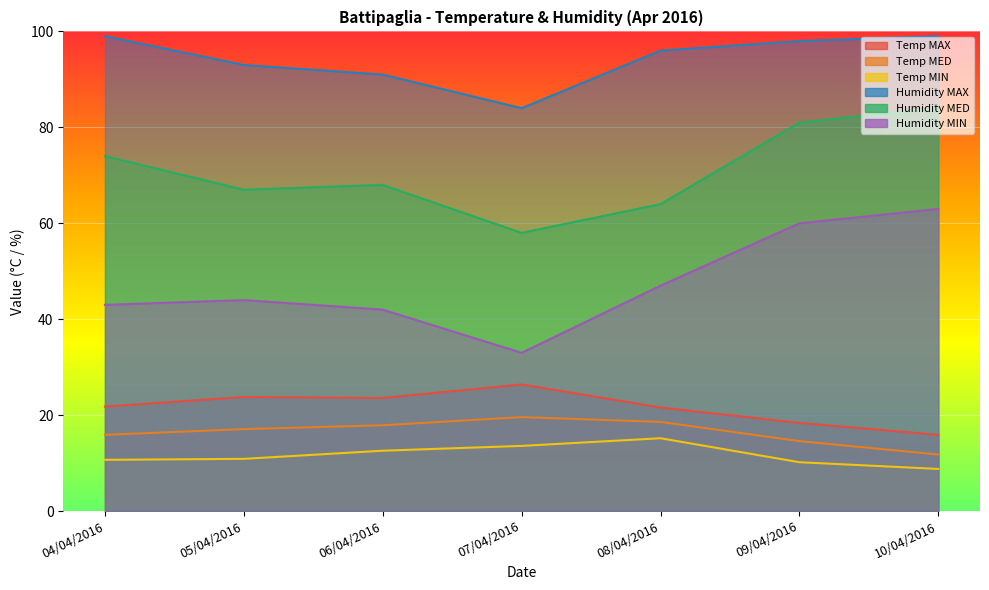

At 09/04/2016, list the series in order from largest to smallest.

Humidity MAX, Humidity MED, Humidity MIN, Temp MAX, Temp MED, Temp MIN